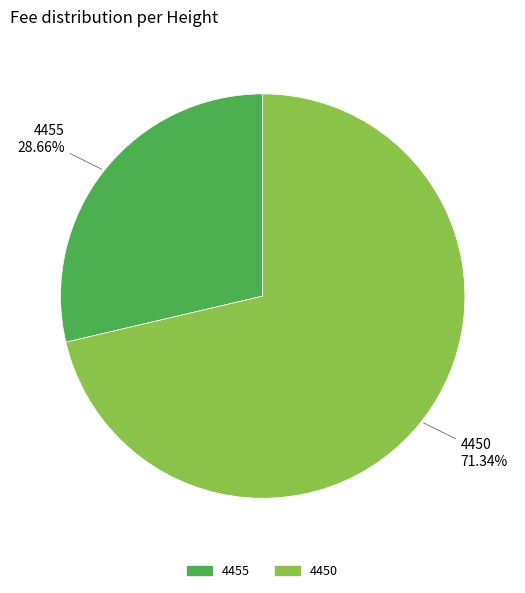

Is 4455 the majority of the pie?

No